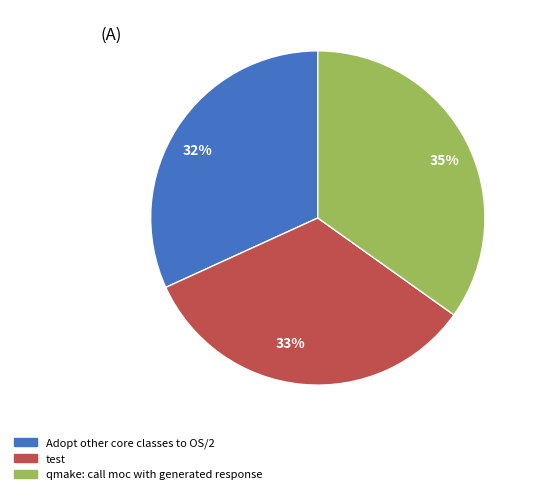

Approximately how many times larger is the value at 33% compared to 32%?

1.0